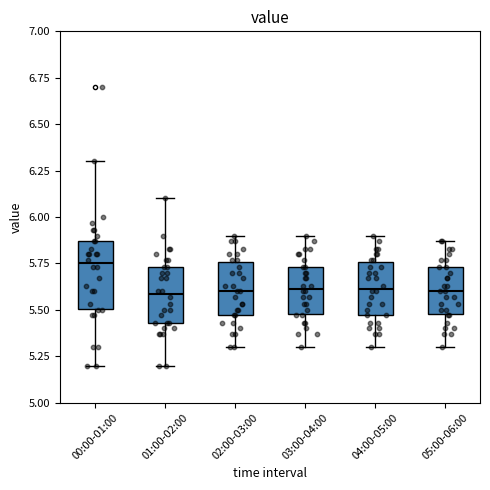

Reading left to right, read every box against the y-axis: the position of its median line, the range the box covers, and the ends of its whiskers. The values are not printed on the chart, so give them approximately, as read against the axis.

00:00-01:00: median 5.75, box 5.50 to 5.85, whiskers 5.20 to 6.30
01:00-02:00: median 5.60, box 5.45 to 5.75, whiskers 5.20 to 6.10
02:00-03:00: median 5.60, box 5.45 to 5.75, whiskers 5.30 to 5.90
03:00-04:00: median 5.60, box 5.50 to 5.75, whiskers 5.30 to 5.90
04:00-05:00: median 5.60, box 5.45 to 5.75, whiskers 5.30 to 5.90
05:00-06:00: median 5.60, box 5.50 to 5.75, whiskers 5.30 to 5.85